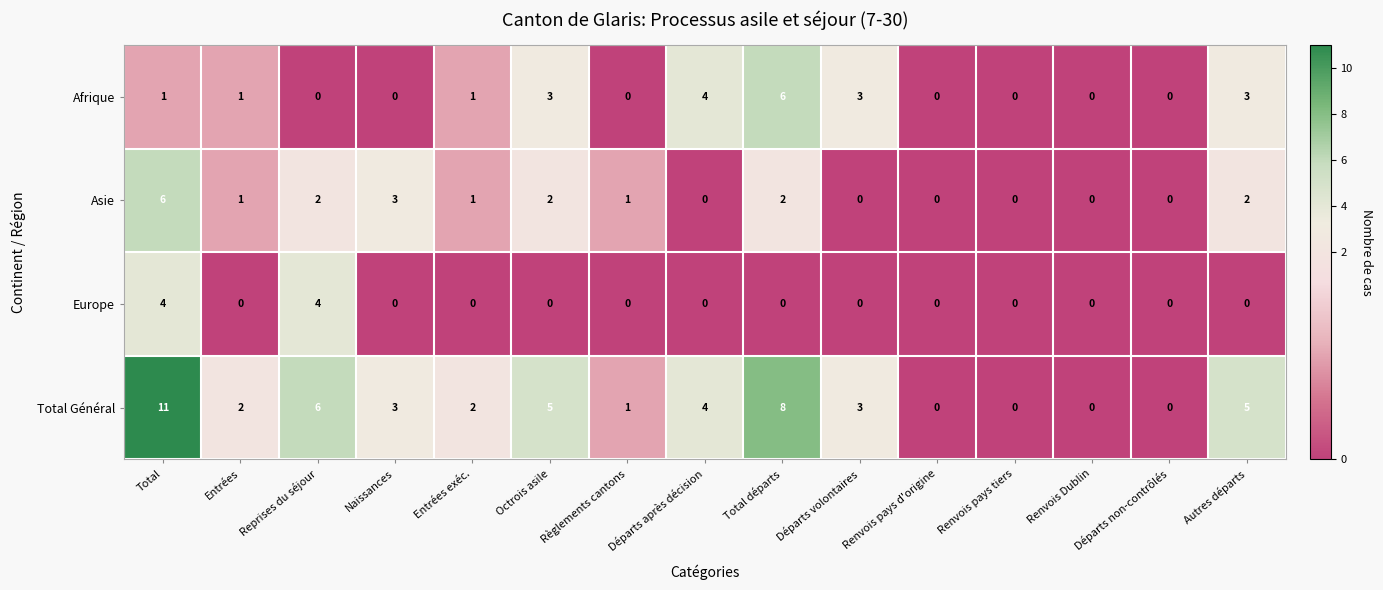

Is it true that Asie equals 0 at Départs après décision?

True